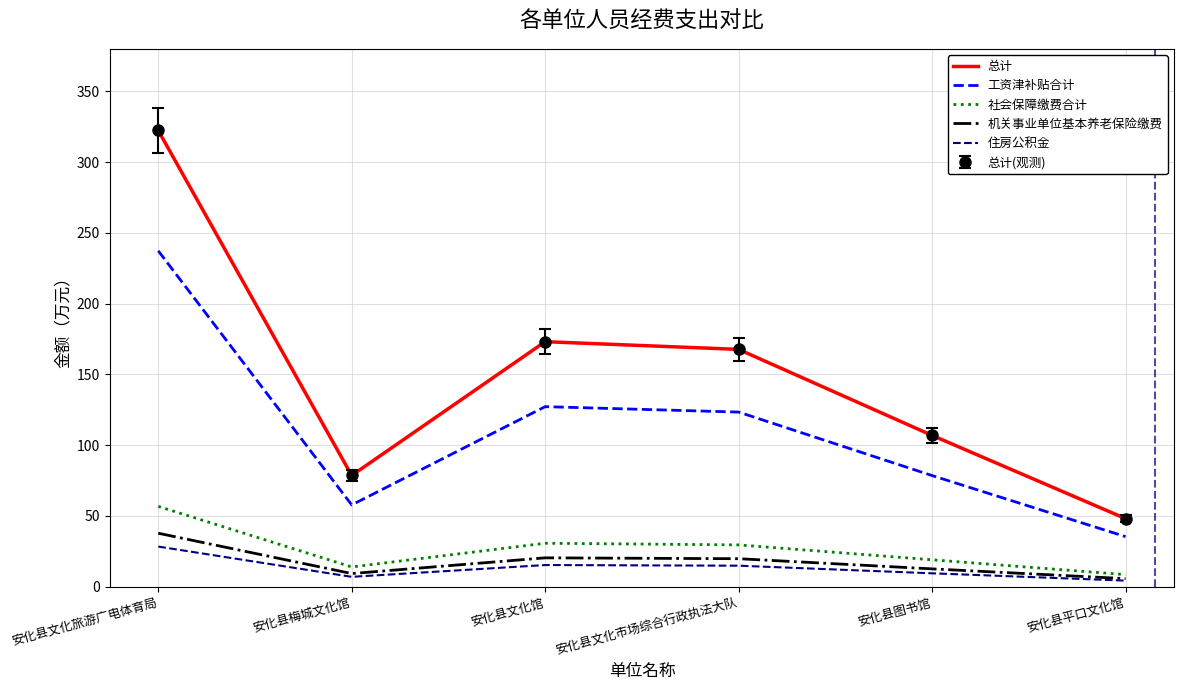

Where is 住房公积金 nearest to the value 16?

安化县文化馆